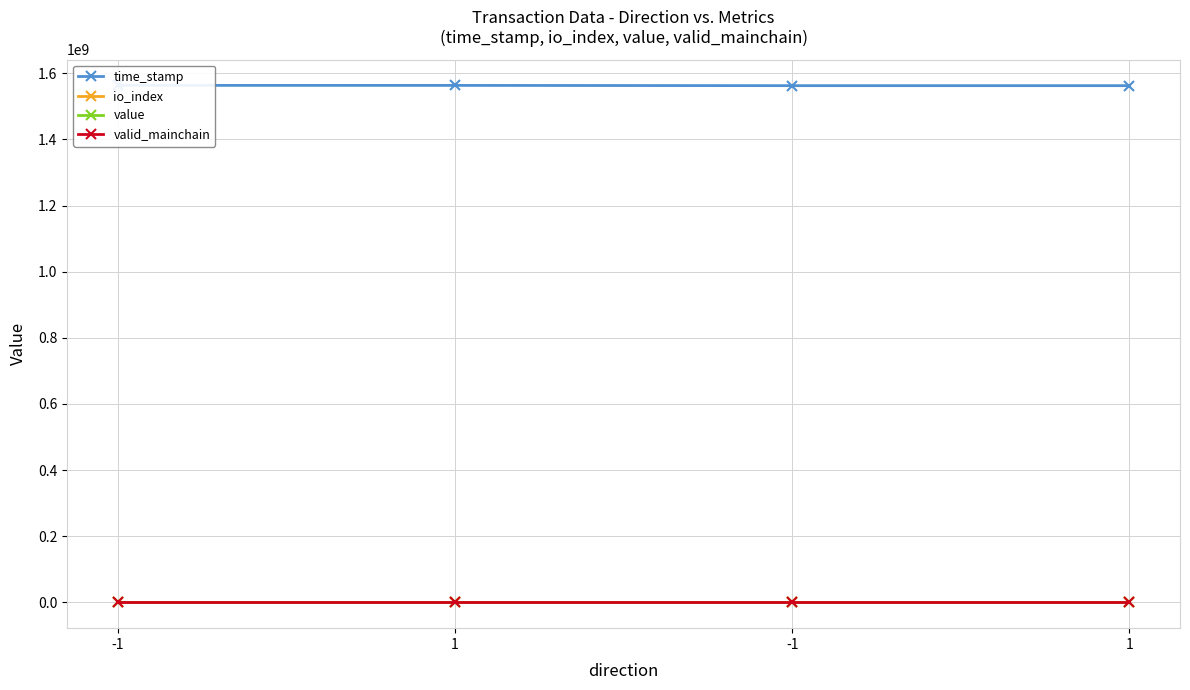

Does the chart display data point markers on the line(s)?

Yes